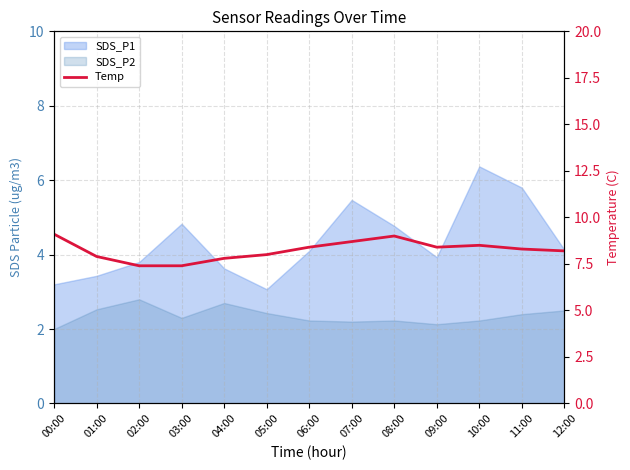

Is it true that the value at 08:00 is 6.0?

False